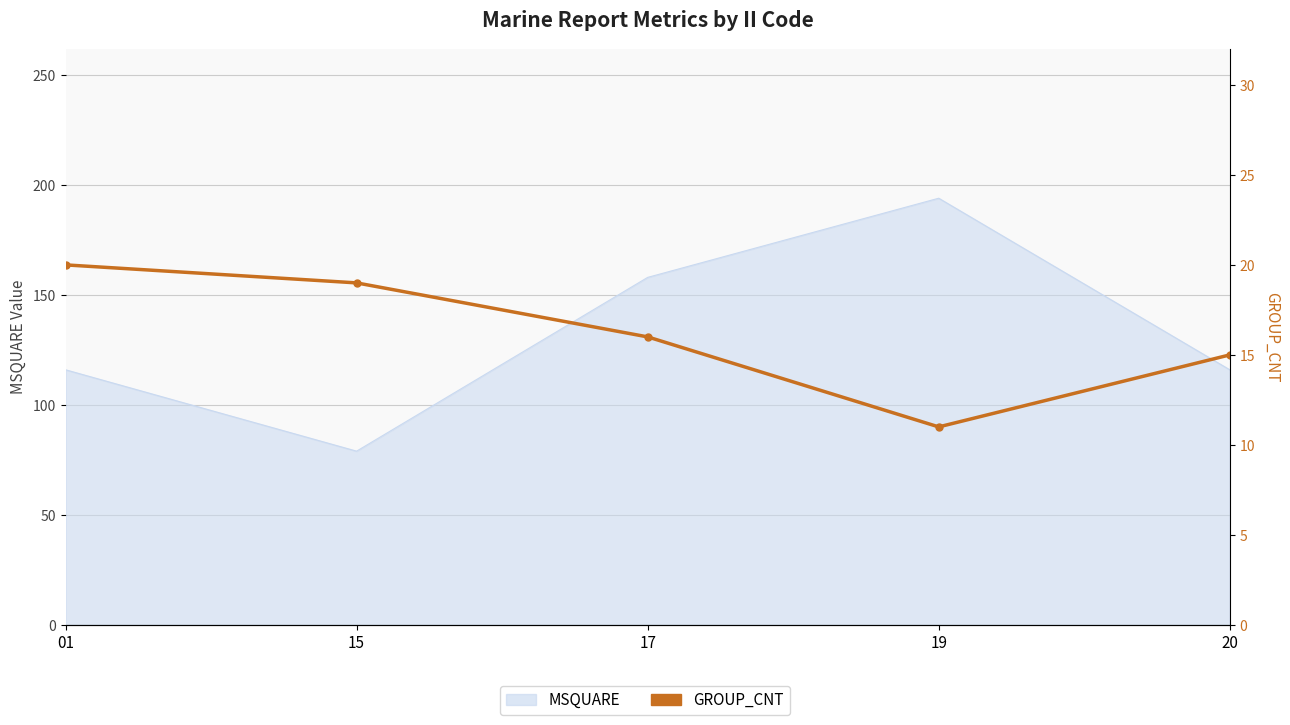

How many values are between 15 and 19?

3